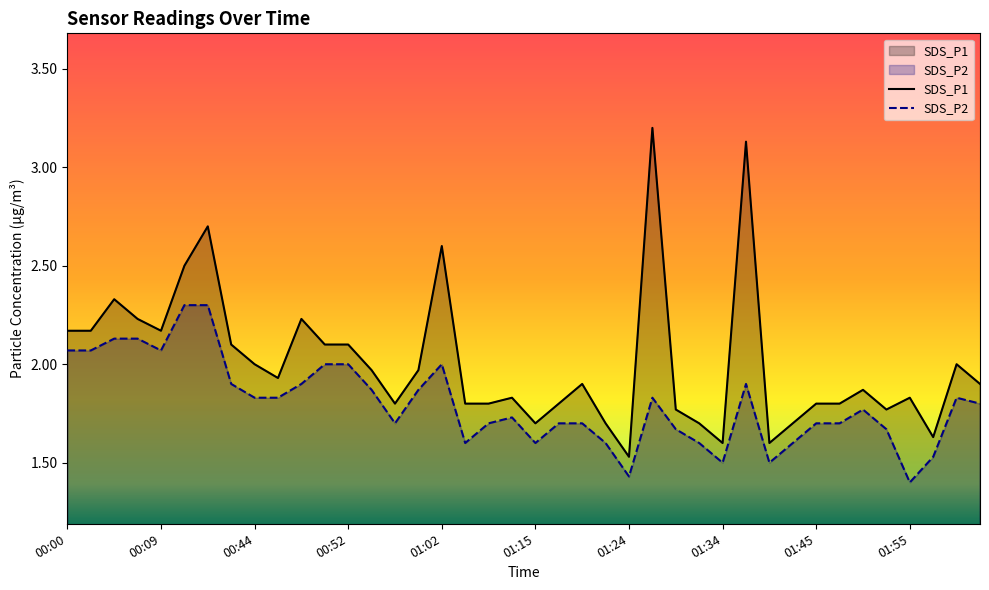

At 01:15, list the series in order from smallest to largest.

SDS_P2, SDS_P1